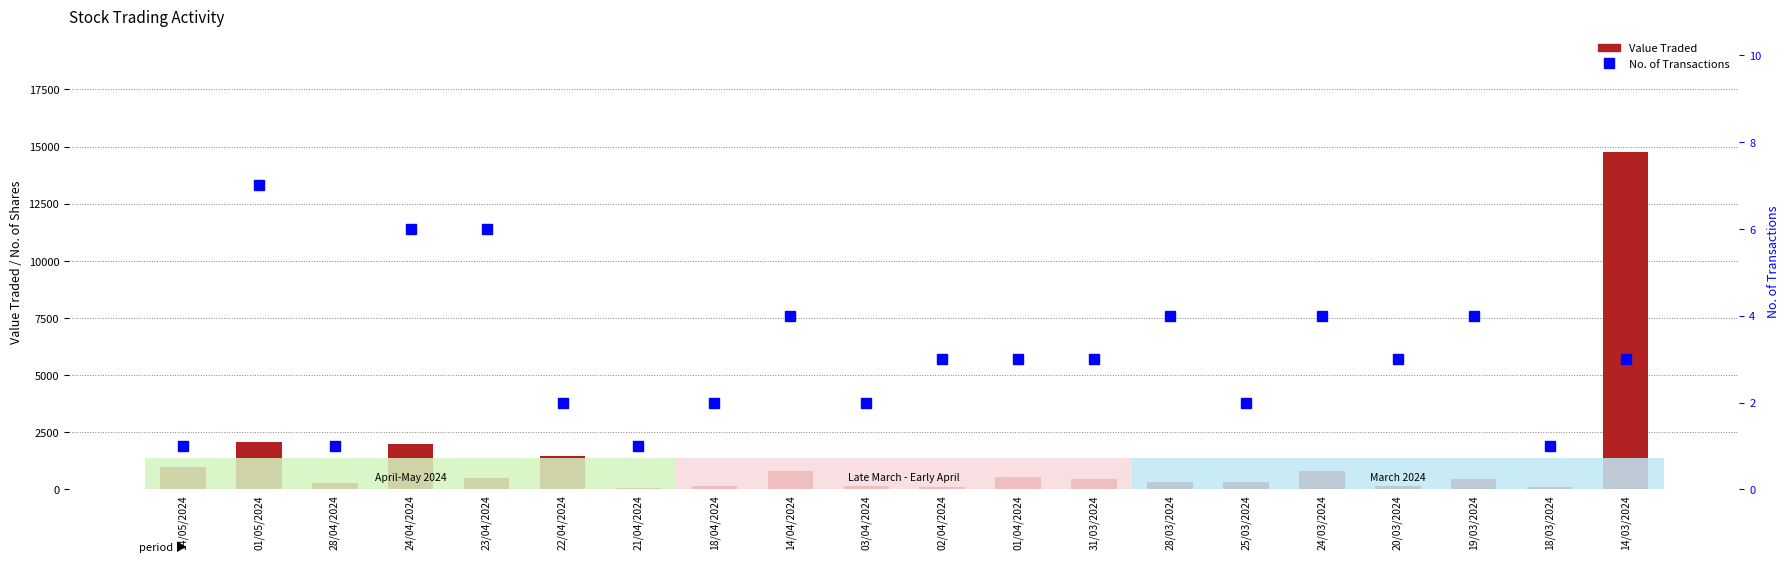

What is the average value of the No. of Transactions series?

3